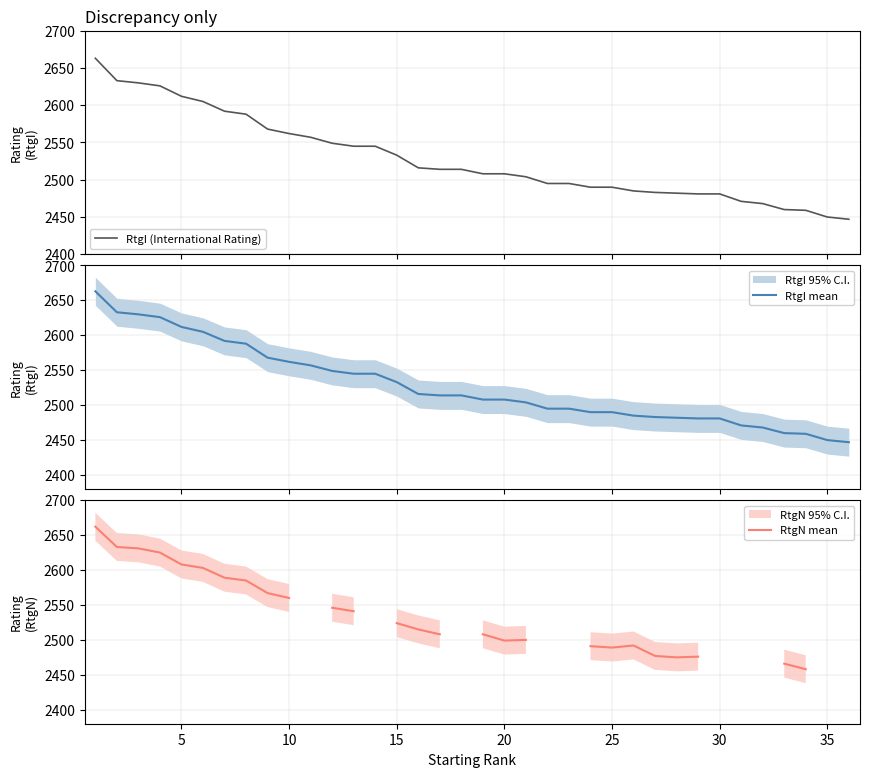

True or false: RtgI mean has more than 0 points higher than both neighbors.

False